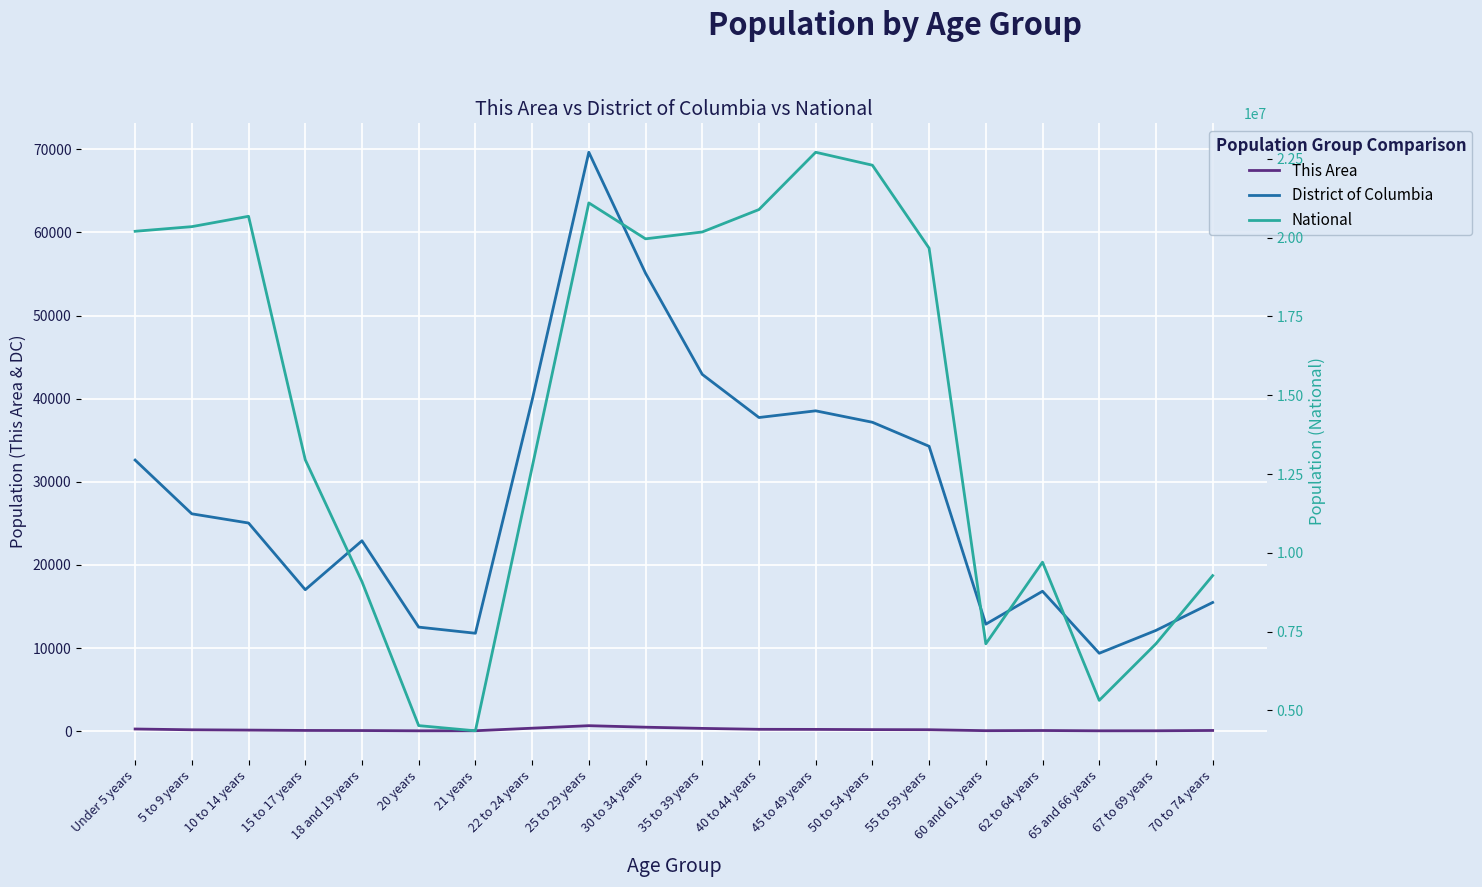

At how many categories does at least one series exceed 17922994?

10